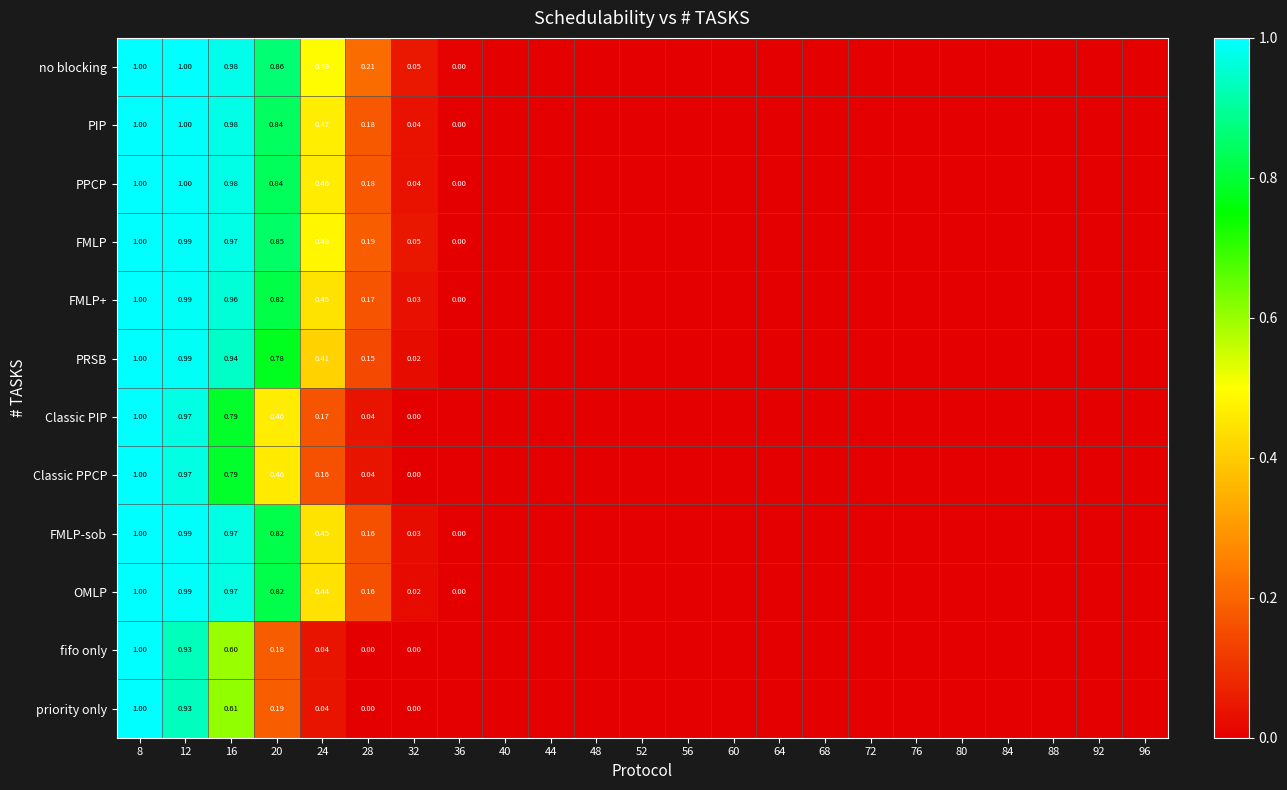

At how many categories does at least one series exceed 0?

8